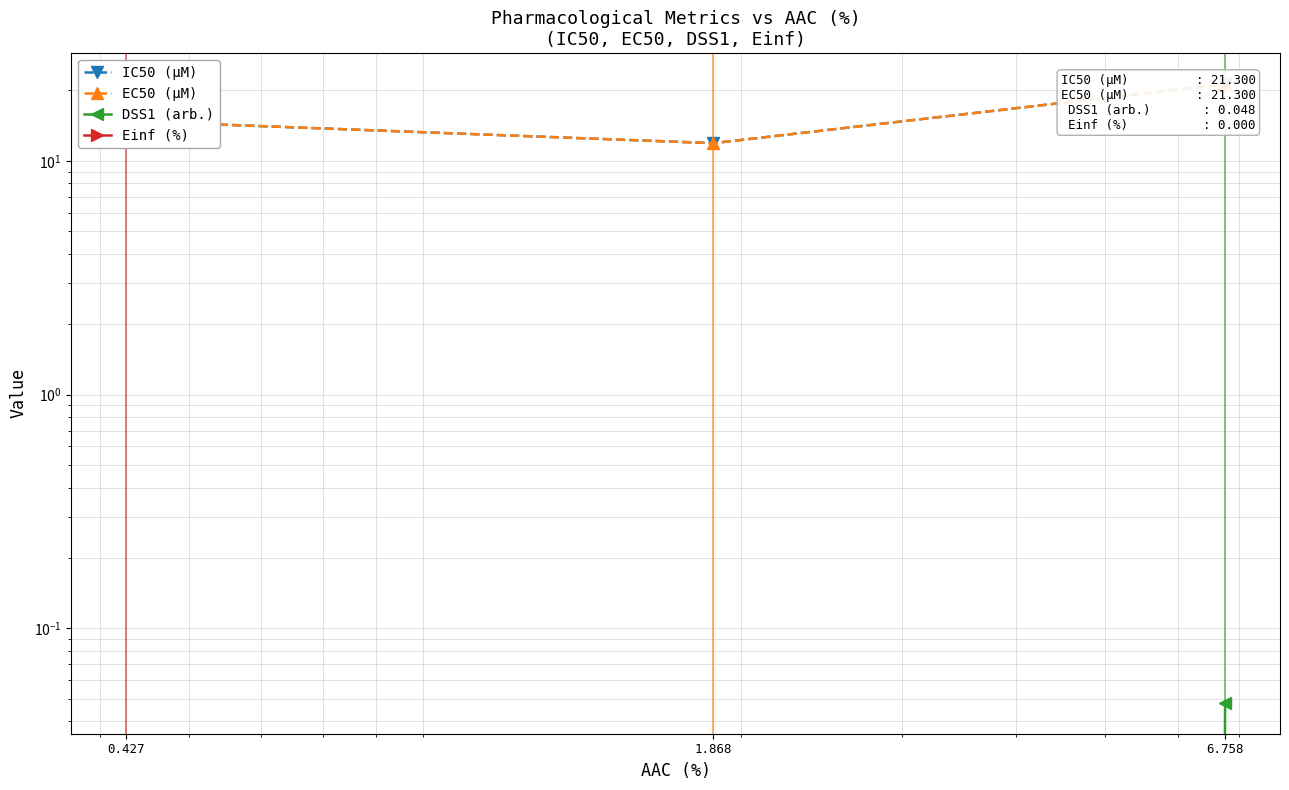

How many series are shown in this chart?

4